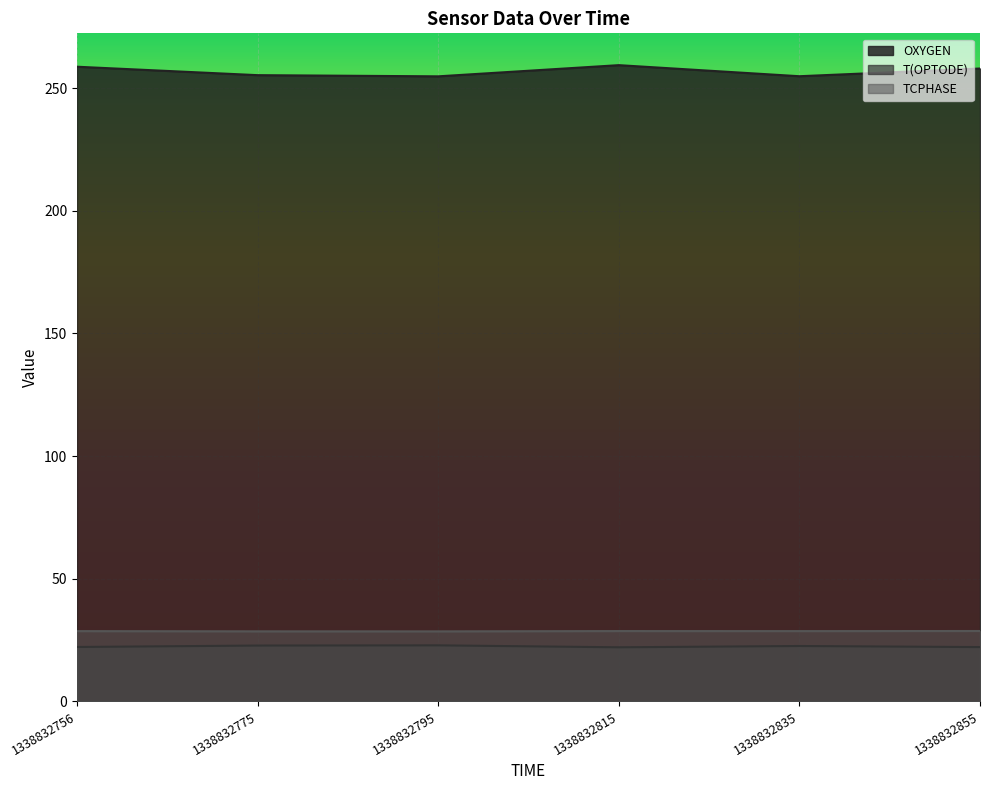

Between 1338832835 and 1338832775, which is larger?

1338832775